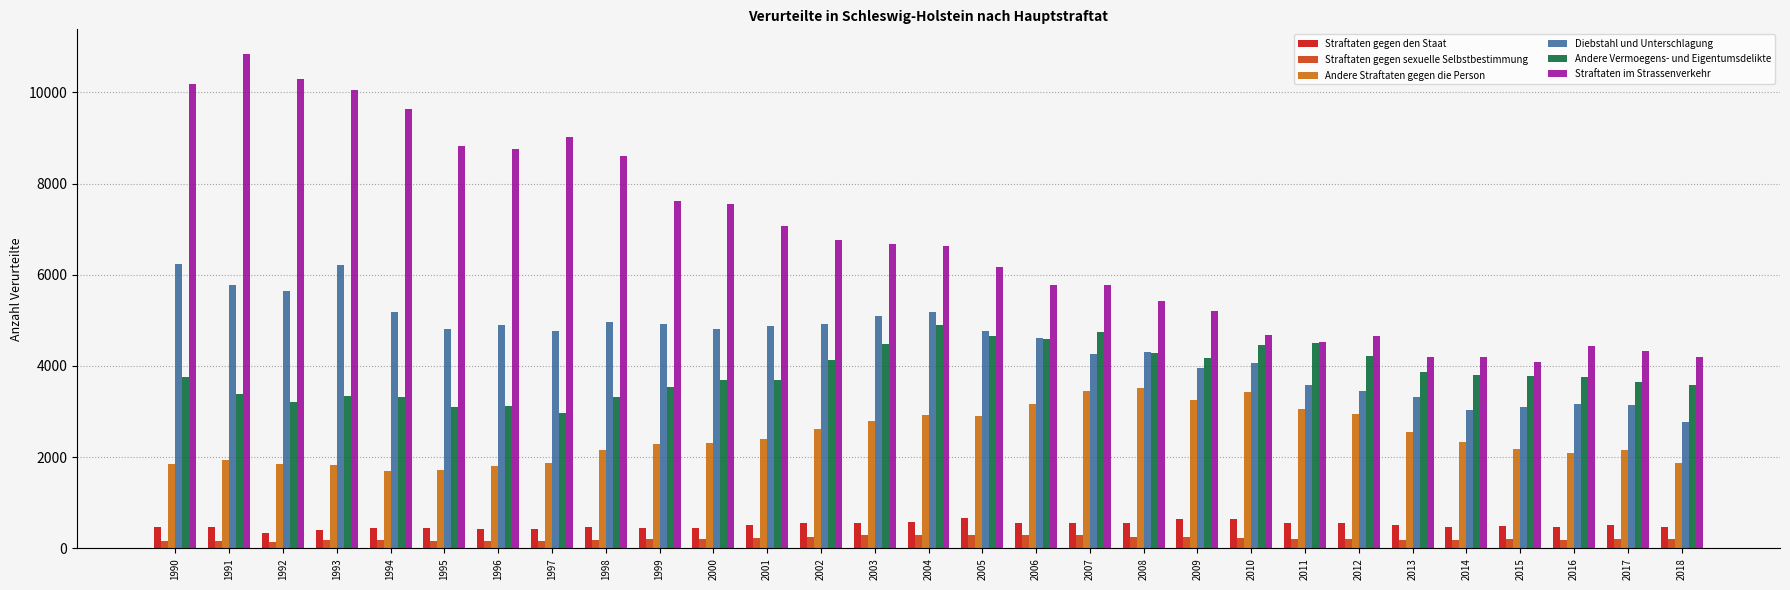

Which series has the largest range (max minus min)?

Straftaten im Strassenverkehr